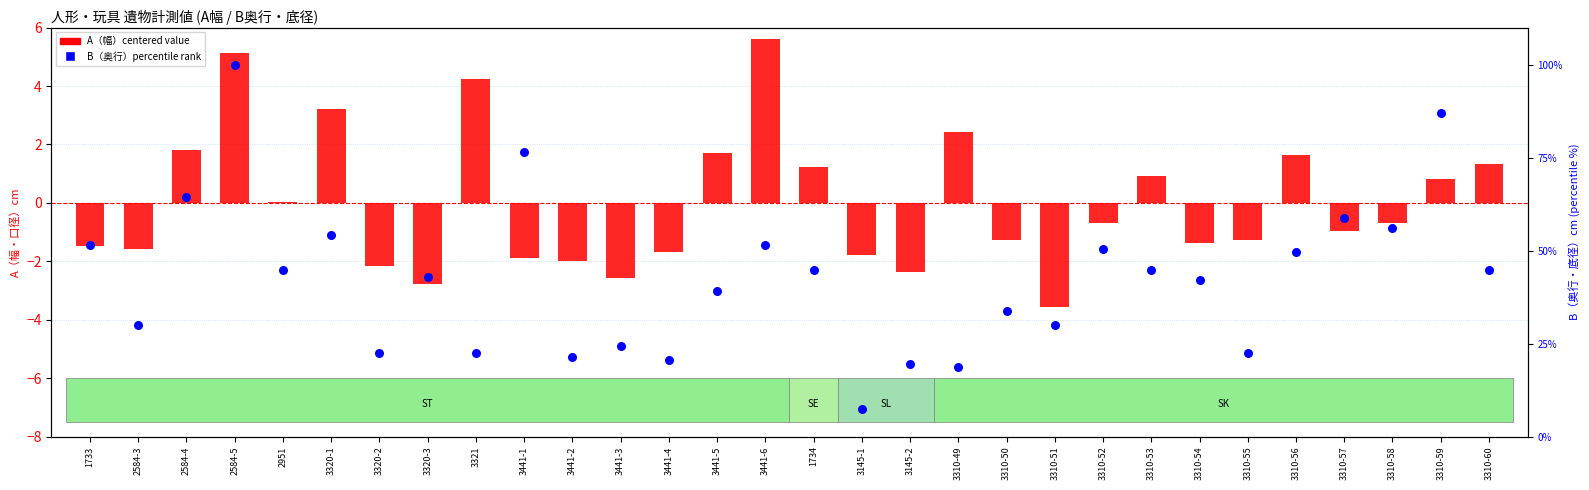

What is the total value across all series at 3310-49?

21.1